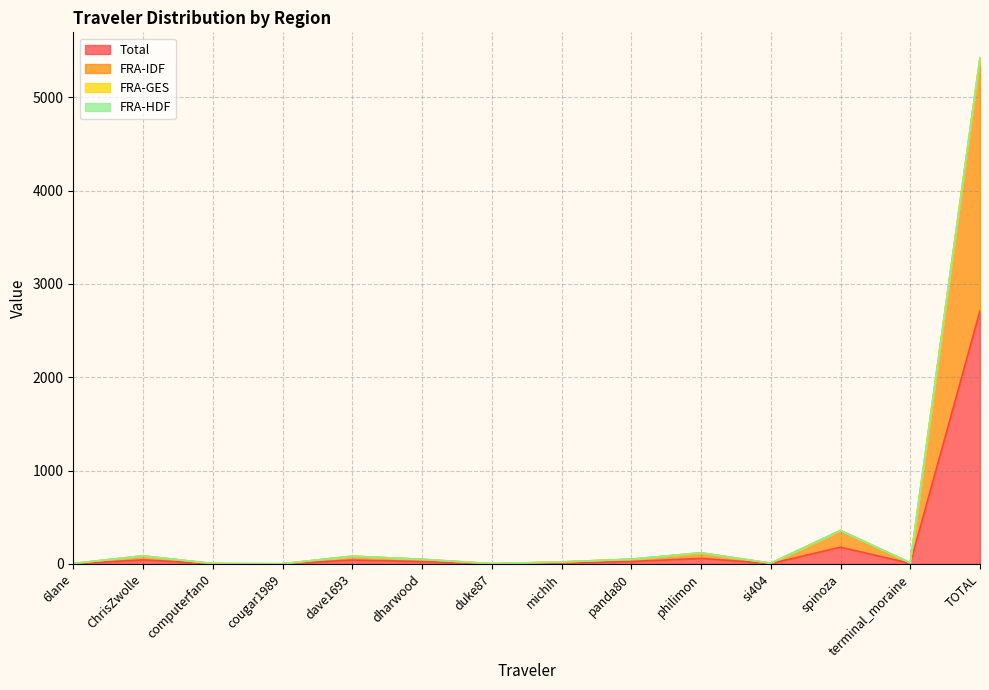

What position from the left is panda80?

9